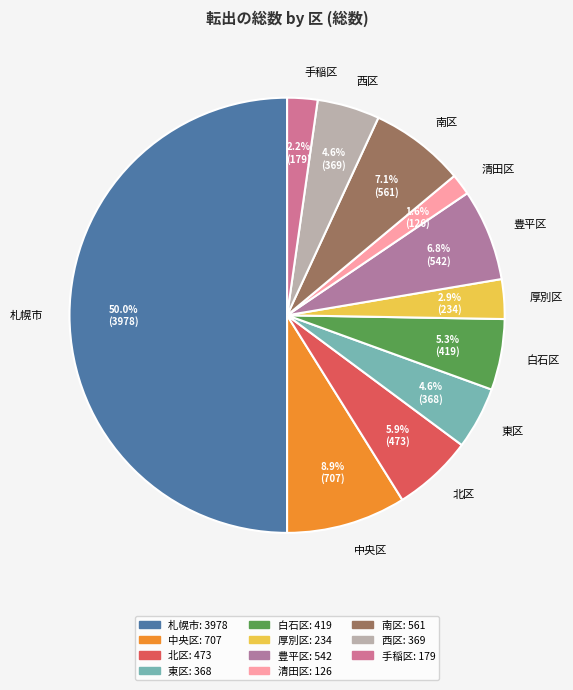

True or false: 厚別区 accounts for 12% of the total.

False